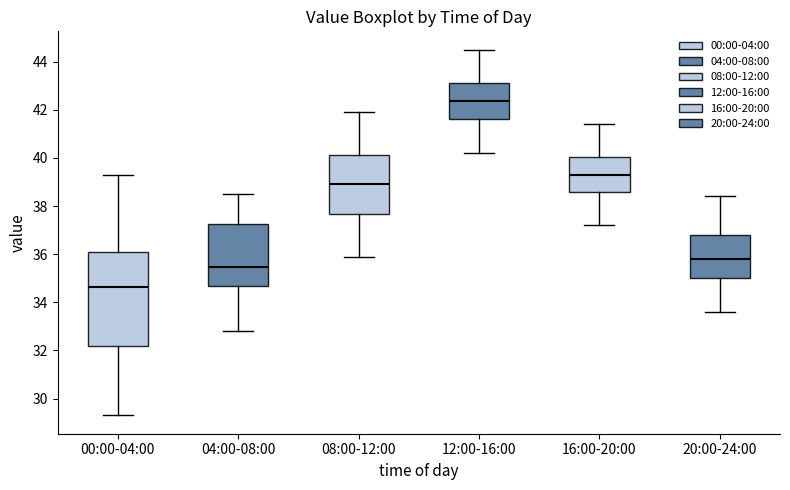

Where is the upper edge of the box for 08:00-12:00 on the y-axis? The values are not printed on the chart, so give them approximately, as read against the axis.

40.2